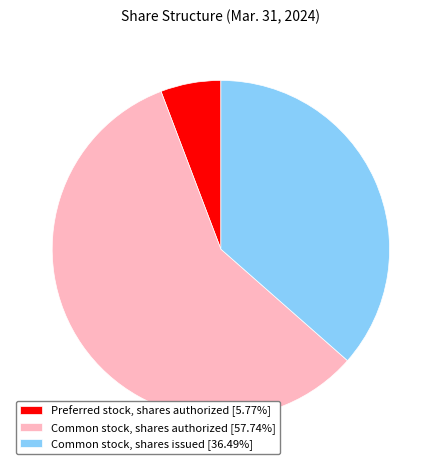

How many segments does this pie chart have?

3